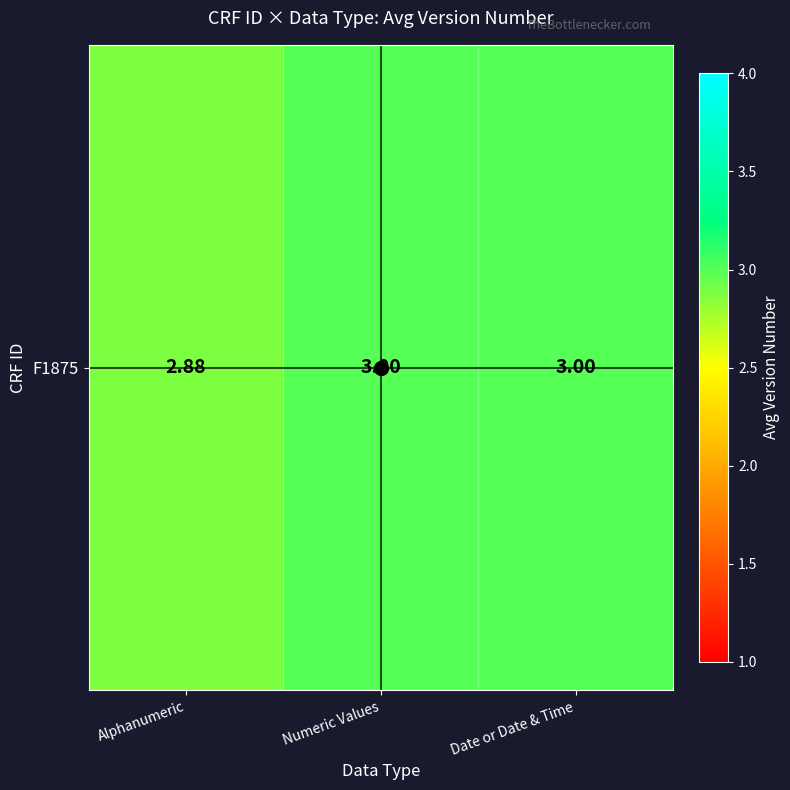

True or false: the data shows 5.4 at Date or Date & Time.

False